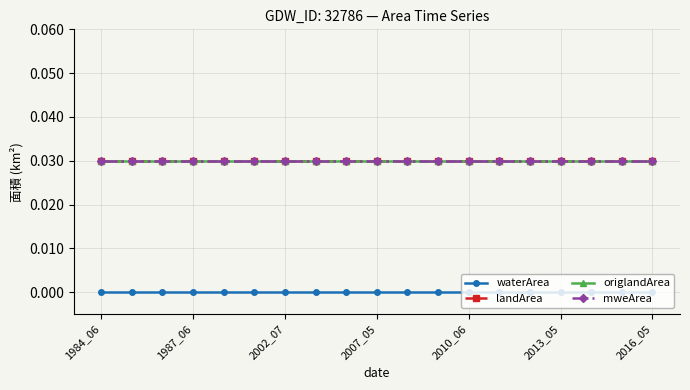

Which series has the largest total across all categories?

landArea